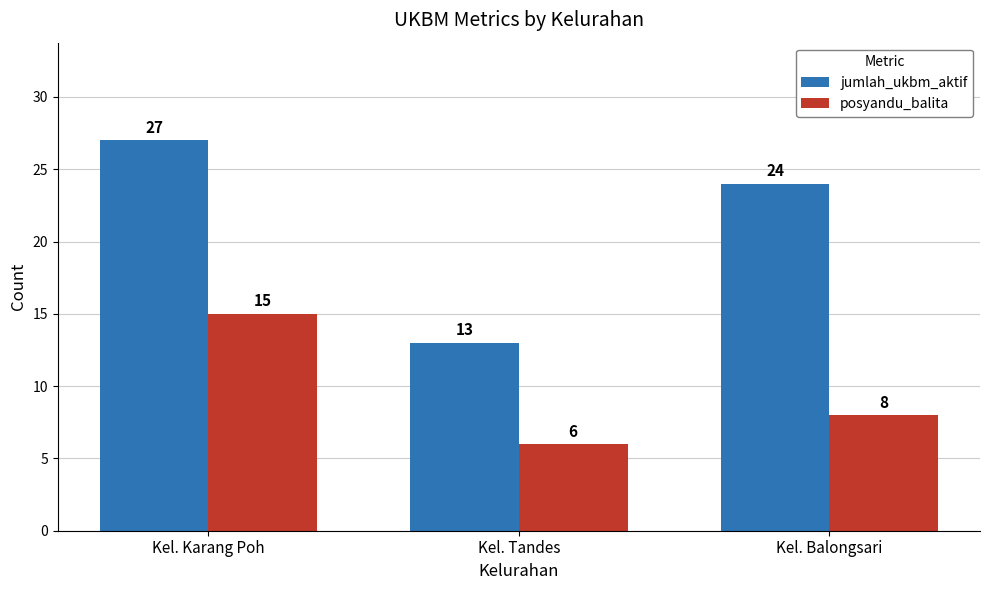

Reading left to right, list all the values displayed in this chart.

jumlah_ukbm_aktif: 27	13	24
posyandu_balita: 15	6	8